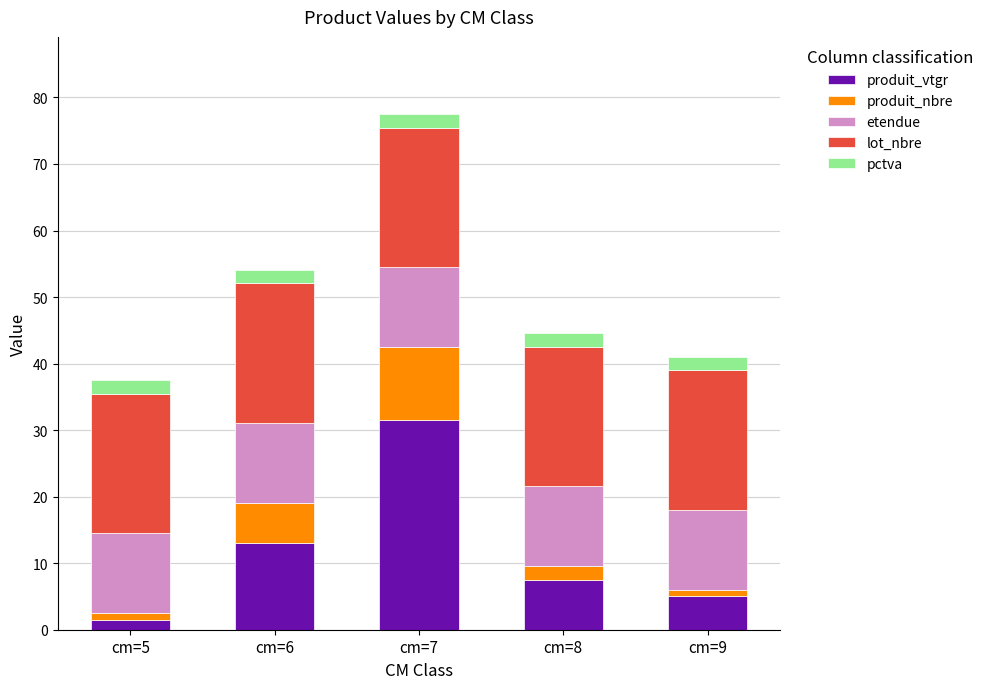

At which category is the sum across all series the highest?

cm=7